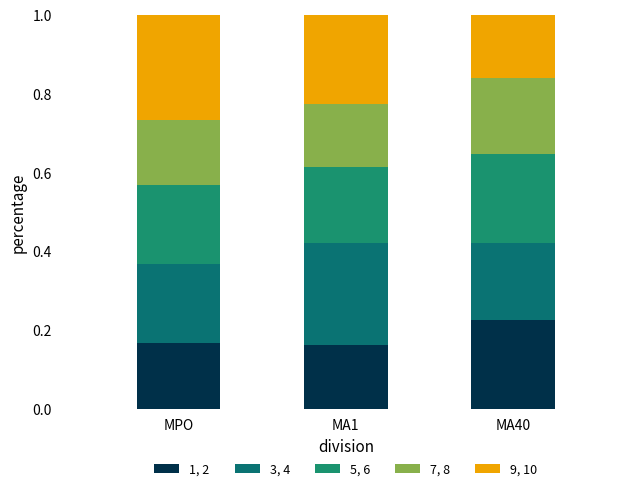

What is the total value across all series at MPO?

1.0